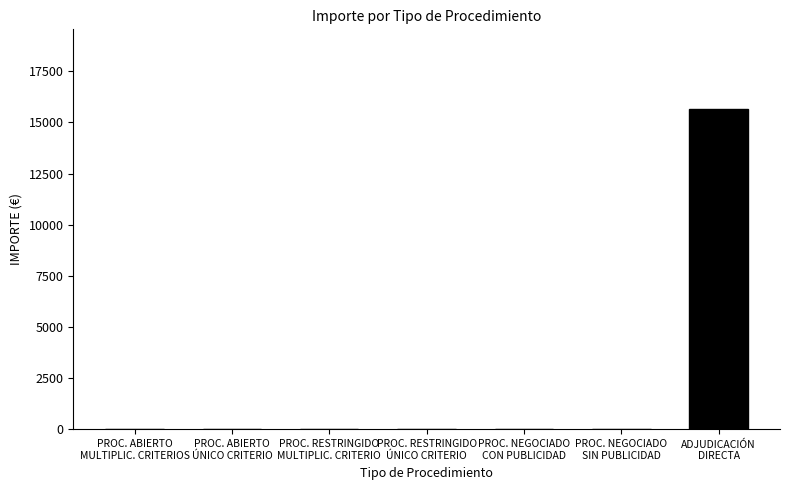

Reading left to right, transcribe all the data shown in this chart.

0.0	0.0	0.0	0.0	0.0	0.0	15642.0